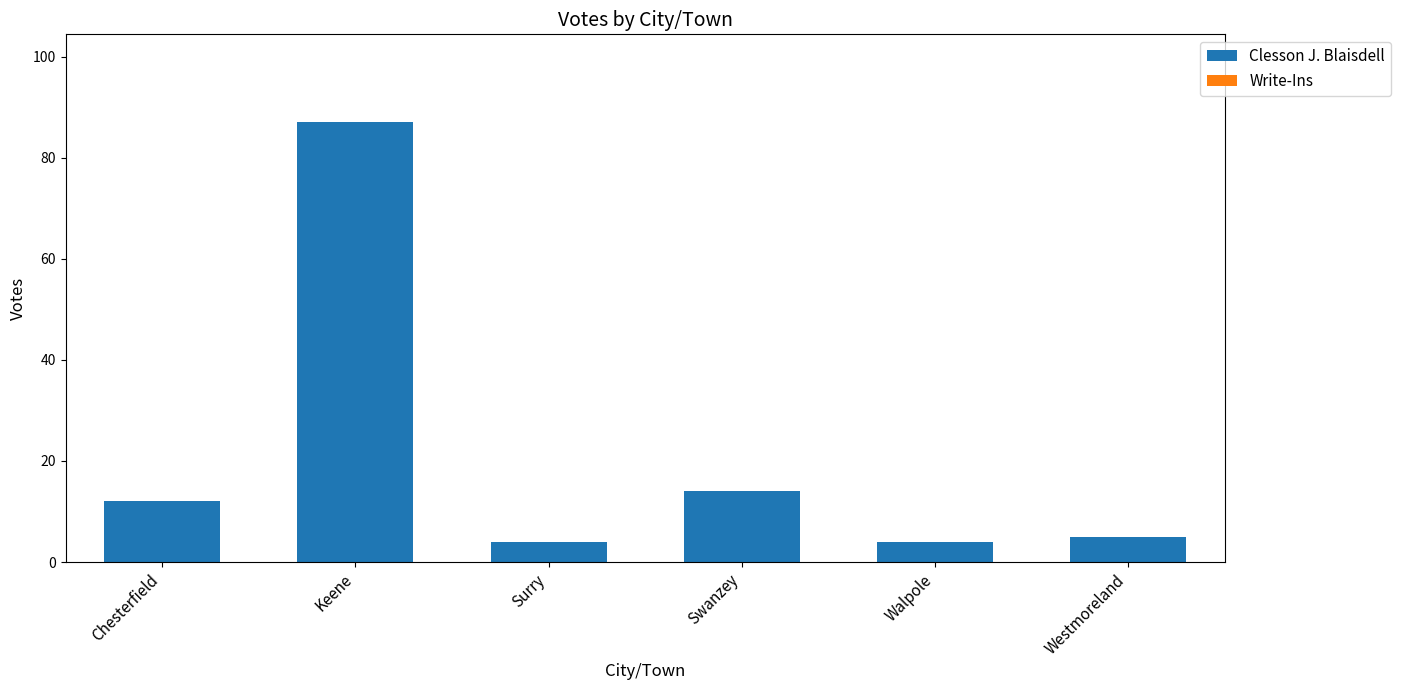

What value does the data have at Westmoreland?

5